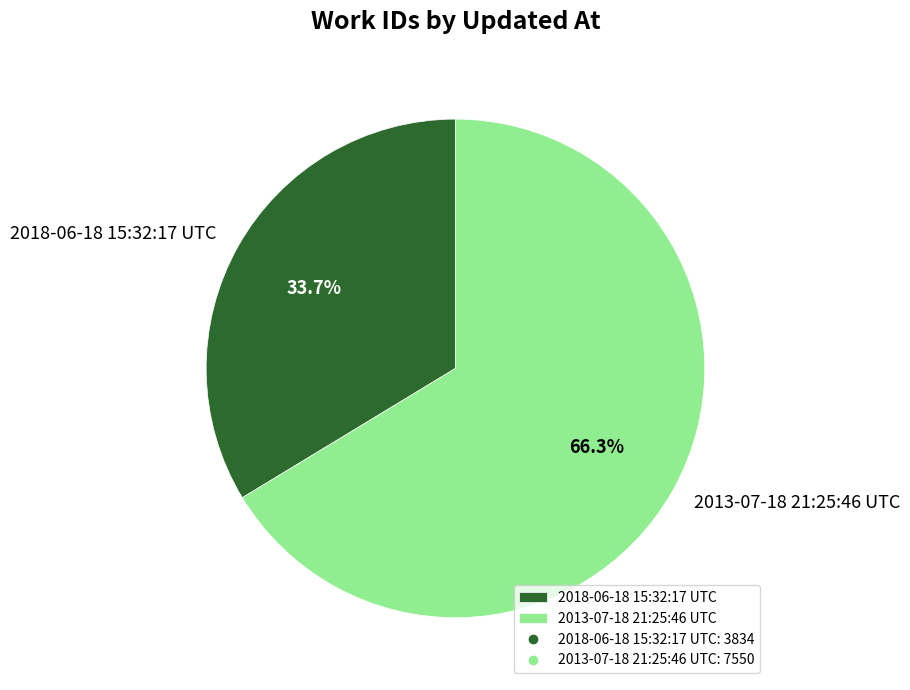

Is it true that 2018-06-18 15:32:17 UTC is 41% of the pie?

False